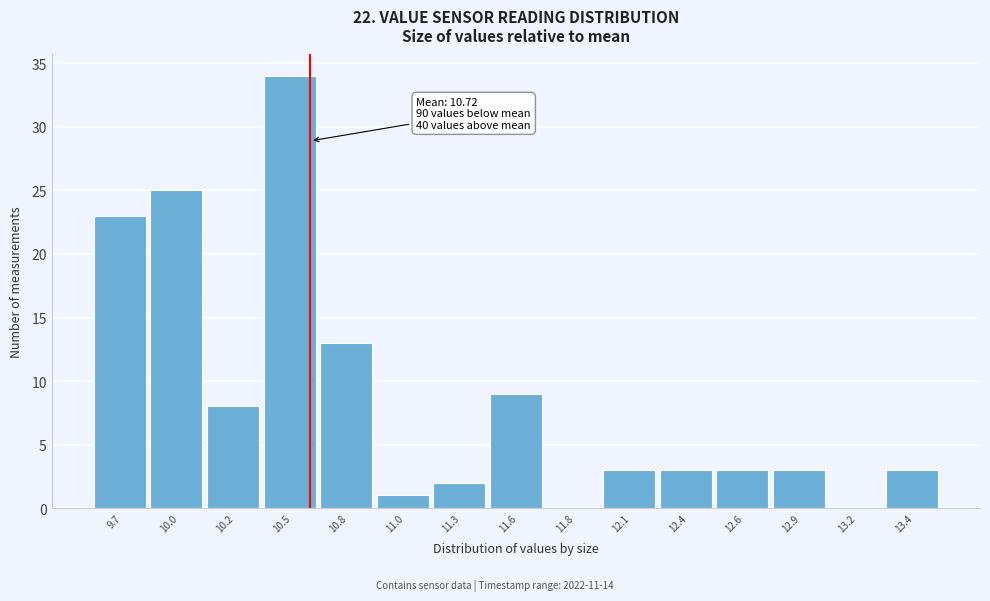

Reading right to left, extract all data points from this chart.

13.4=3	13.2=0	12.9=3	12.6=3	12.4=3	12.1=3	11.8=0	11.6=9	11.3=2	11.0=1	10.8=13	10.5=34	10.2=8	10.0=25	9.7=23